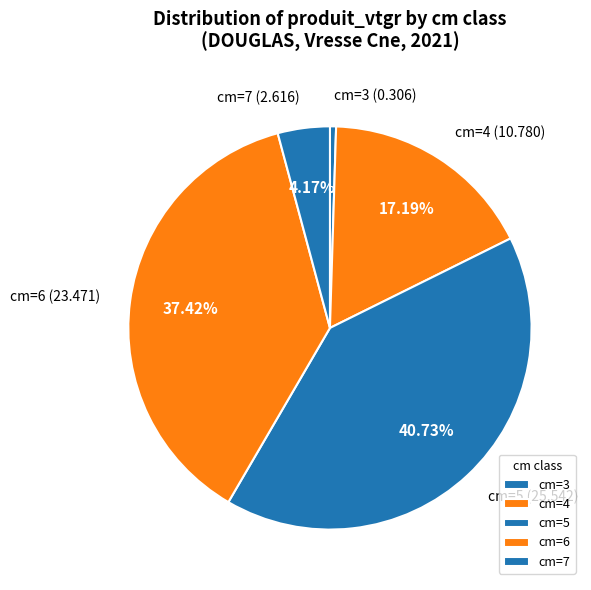

How many slices are in this pie chart?

5